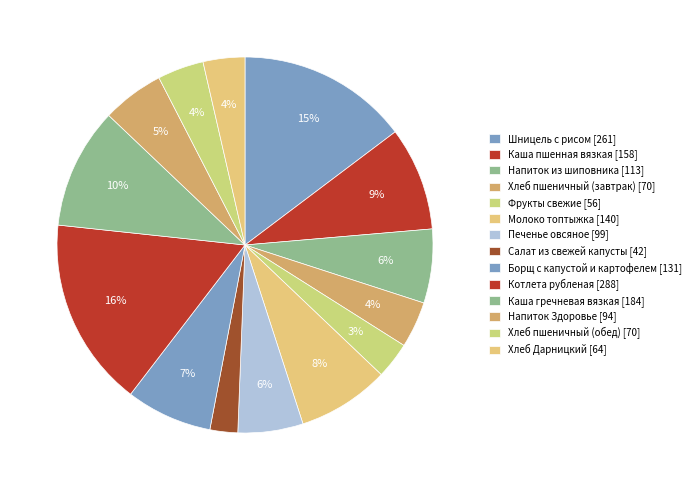

What is the smallest slice in the pie chart?

Салат из свежей капусты